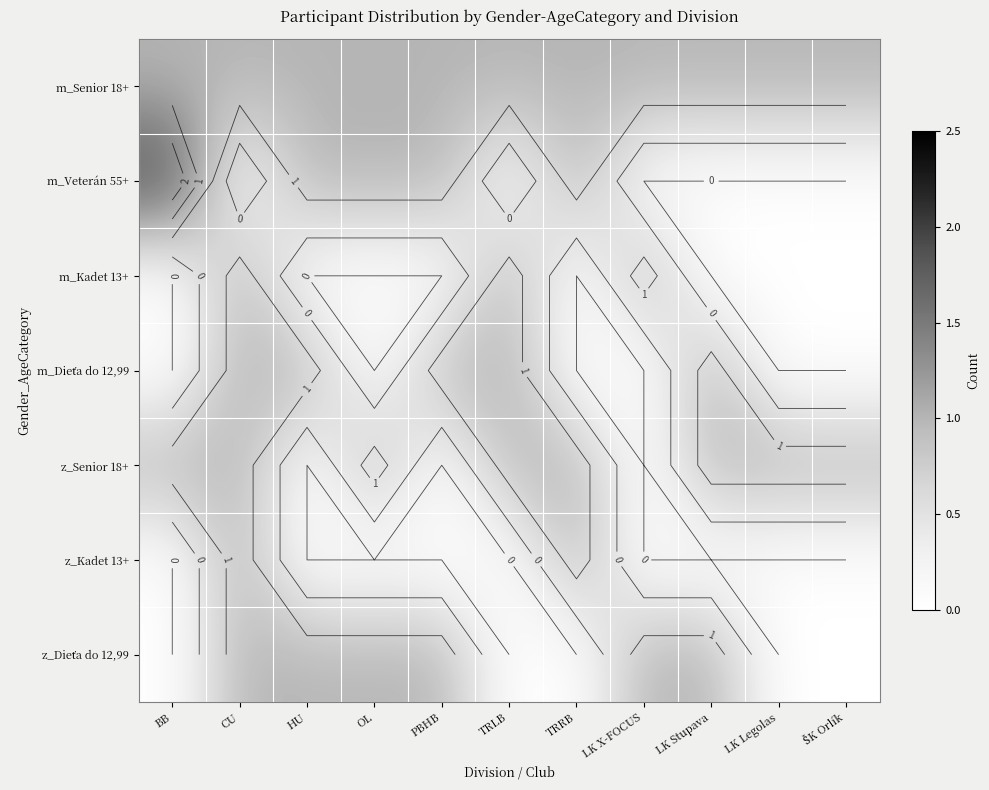

Between LK Legolas and TRLB, which is larger?

LK Legolas